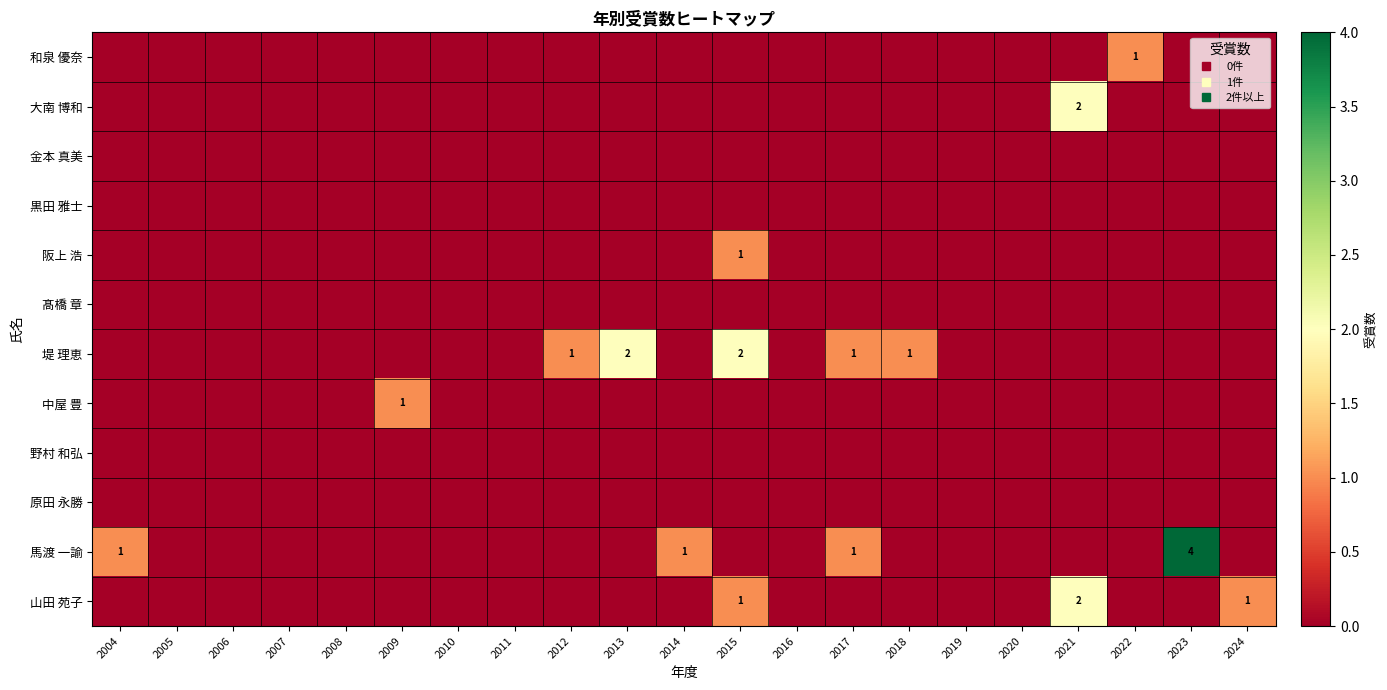

The 大南 博和 series shows -1 at 2022. True or false?

False